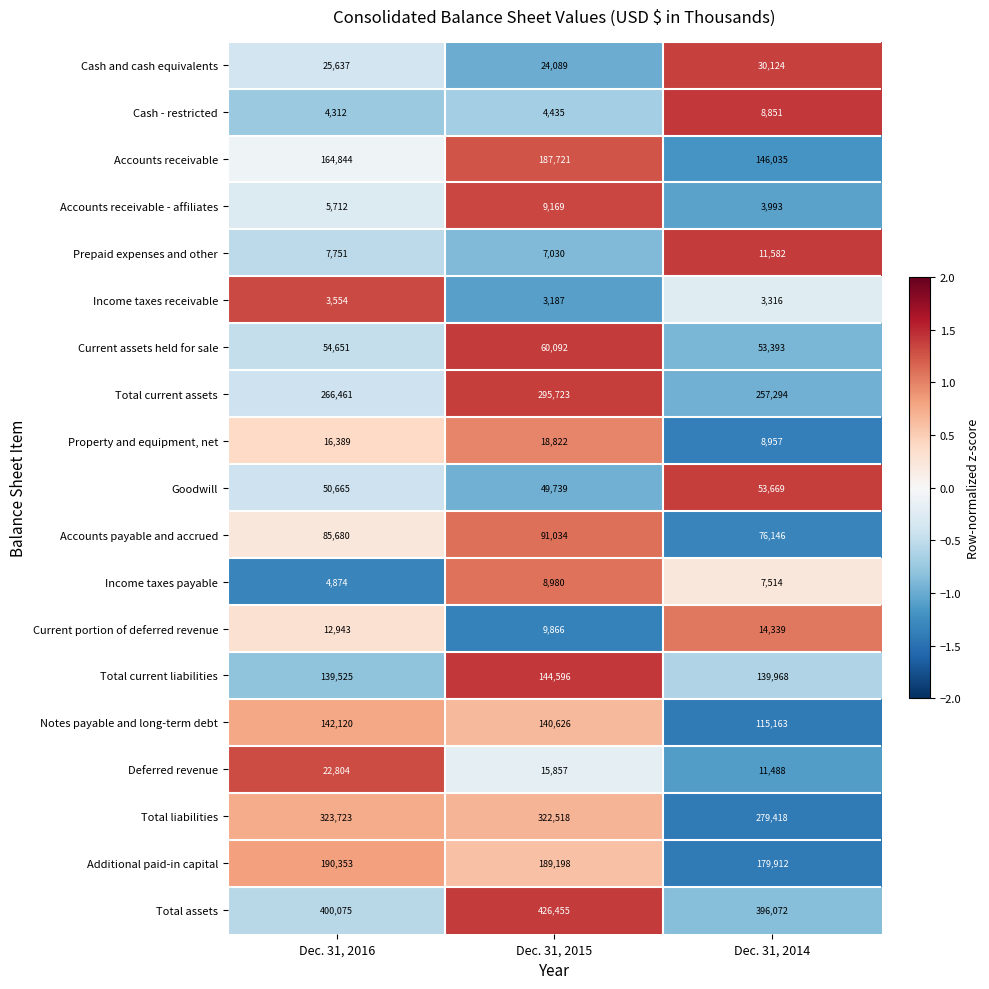

List the series in order of their peak value, lowest first.

Income taxes receivable, Cash - restricted, Income taxes payable, Accounts receivable - affiliates, Prepaid expenses and other, Current portion of deferred revenue, Property and equipment, net, Deferred revenue, Cash and cash equivalents, Goodwill, Current assets held for sale, Accounts payable and accrued, Notes payable and long-term debt, Total current liabilities, Accounts receivable, Additional paid-in capital, Total current assets, Total liabilities, Total assets